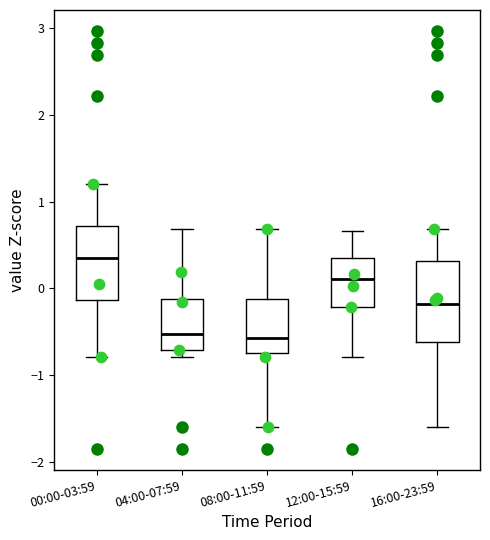

Reading left to right, read every box against the y-axis: the position of its median line, the range the box covers, and the ends of its whiskers. The values are not printed on the chart, so give them approximately, as read against the axis.

00:00-03:59: median 0.4, box -0.1 to 0.7, whiskers -0.8 to 1.2
04:00-07:59: median -0.5, box -0.7 to -0.1, whiskers -0.8 to 0.7
08:00-11:59: median -0.6, box -0.7 to -0.1, whiskers -1.6 to 0.7
12:00-15:59: median 0.1, box -0.2 to 0.4, whiskers -0.8 to 0.7
16:00-23:59: median -0.2, box -0.6 to 0.3, whiskers -1.6 to 0.7